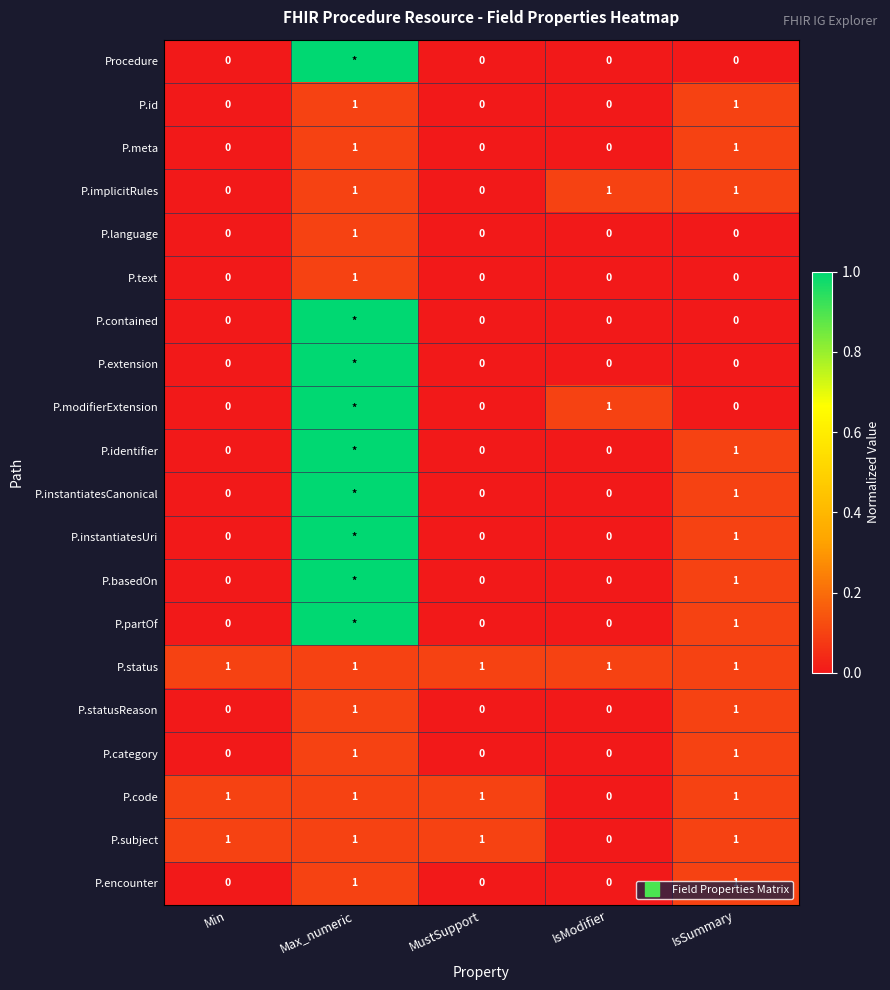

Is it true that P.implicitRules equals 0.1 at Max_numeric?

False